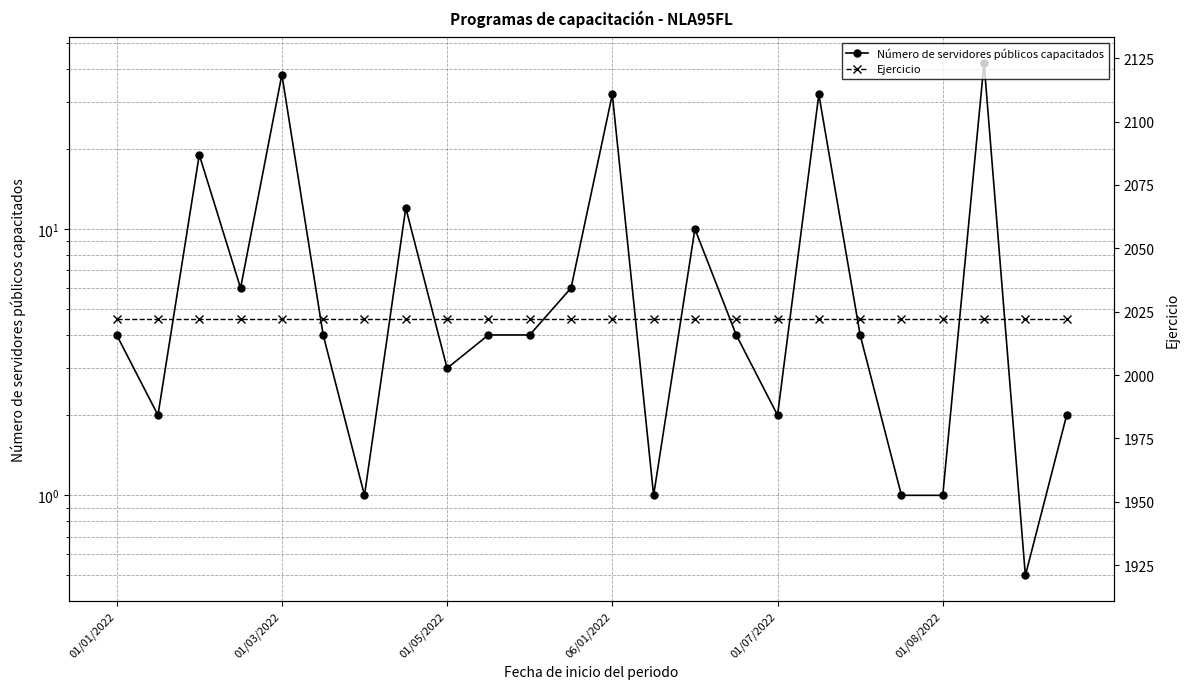

True or false: Número de servidores públicos capacitados has more than 2 interior local peaks.

True